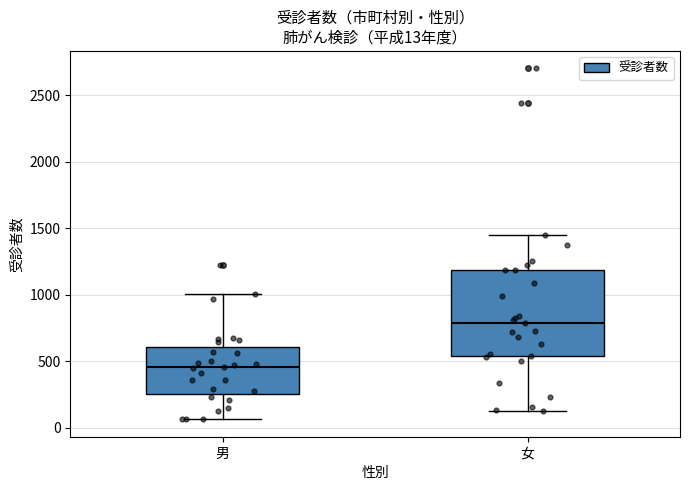

Which box's median line is the highest?

女